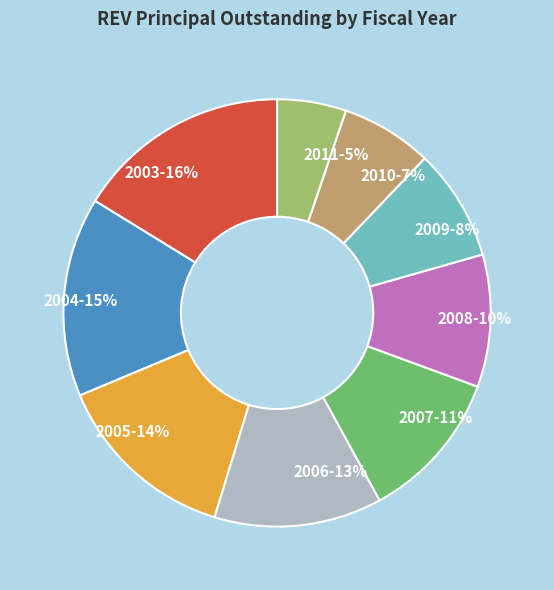

Is the sum of 2011 and 2008 greater than half?

No